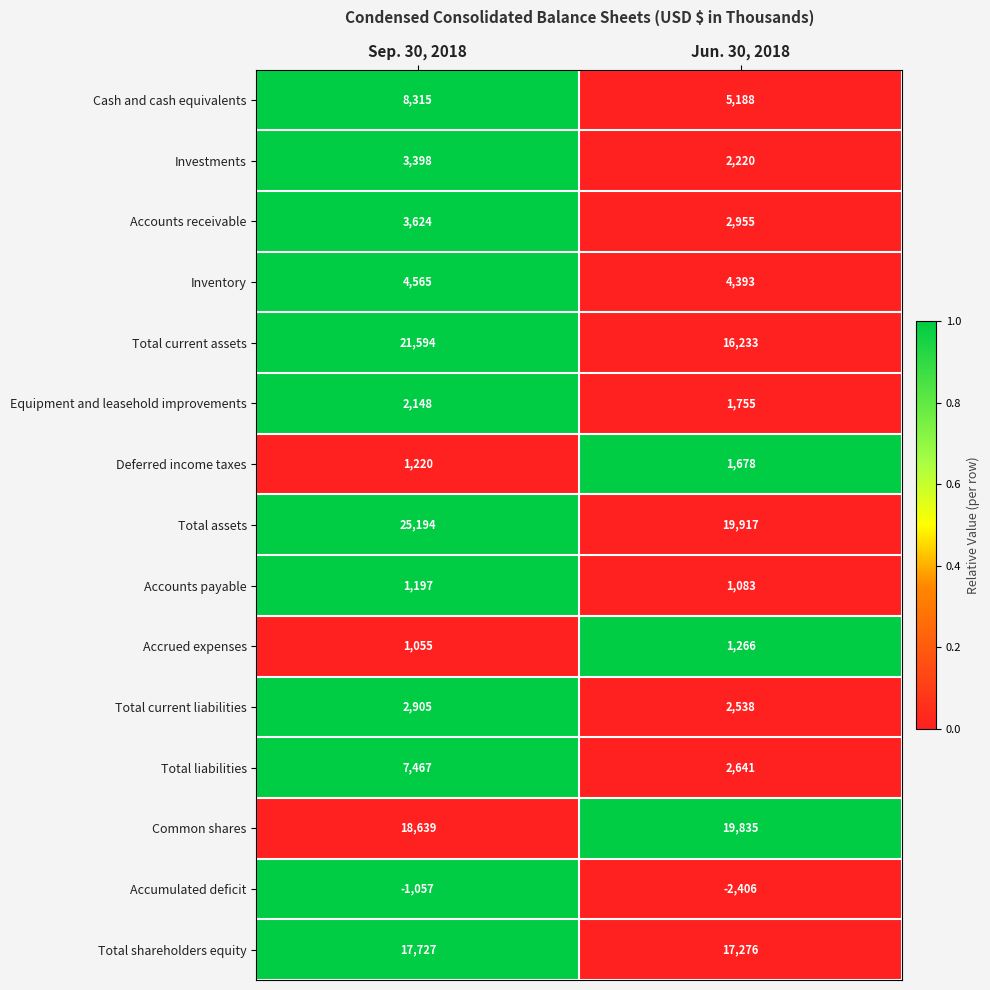

The Common shares series shows 5154 at Jun. 30, 2018. True or false?

False